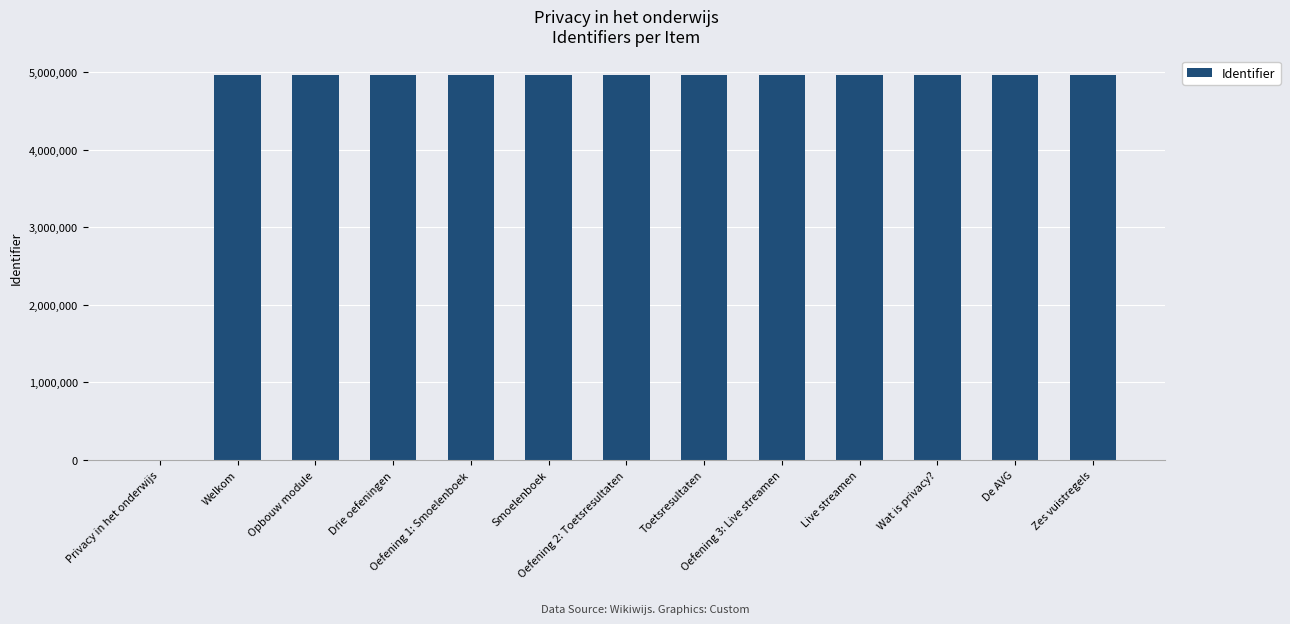

What is the maximum value shown in the chart?

4969414